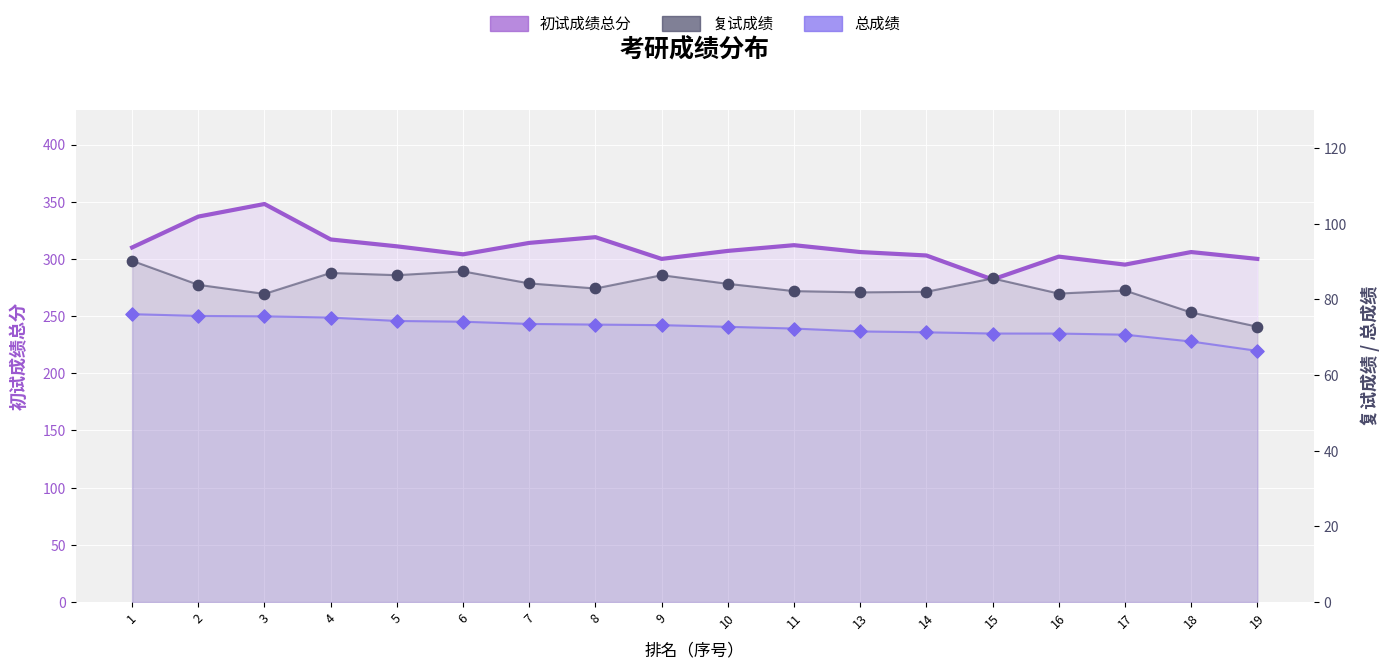

Which series contains the highest Y value?

初试成绩总分